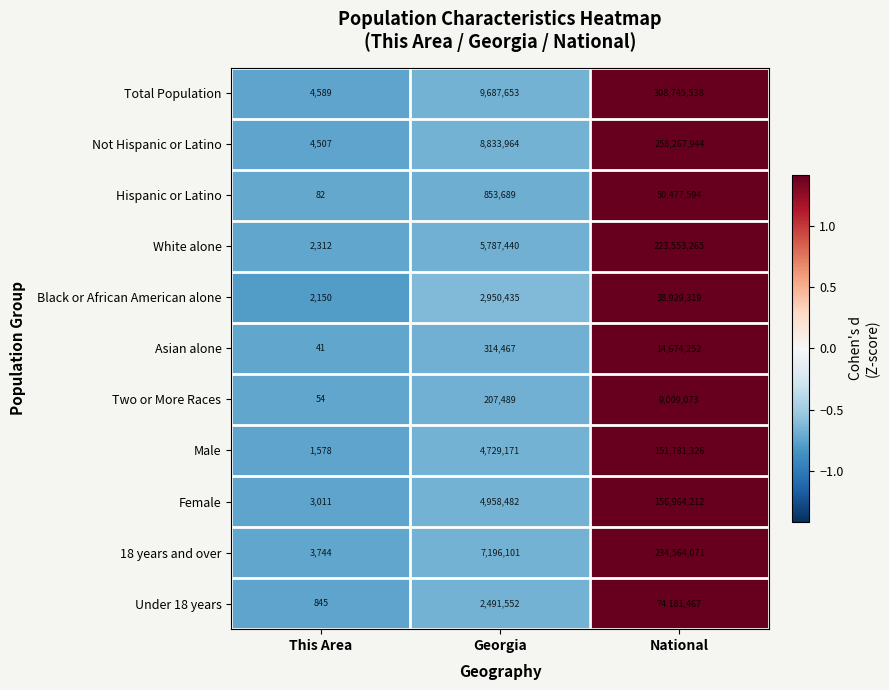

What is the sum of the Under 18 years values at National and This Area?

74182312